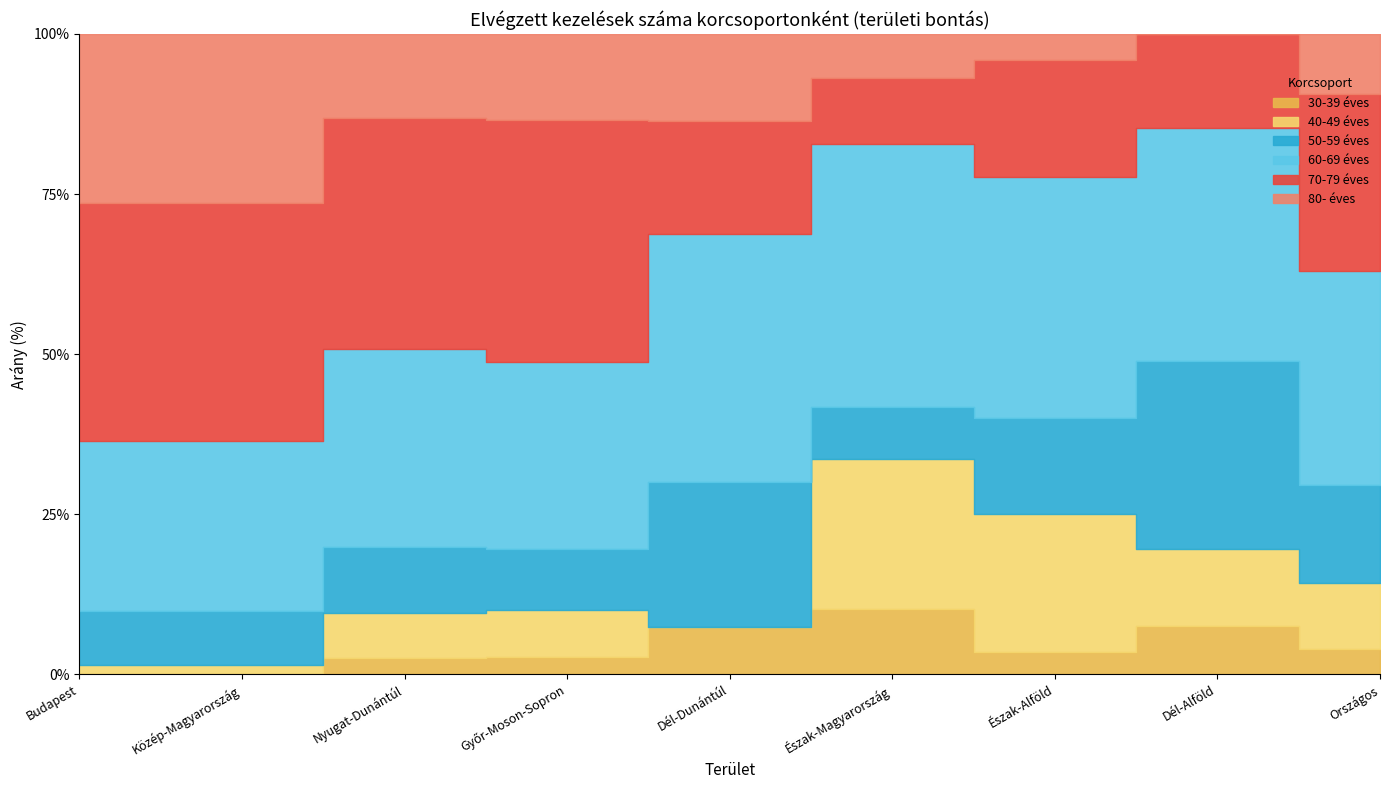

What is the label of the 2nd point from the left?

Közép-Magyarország